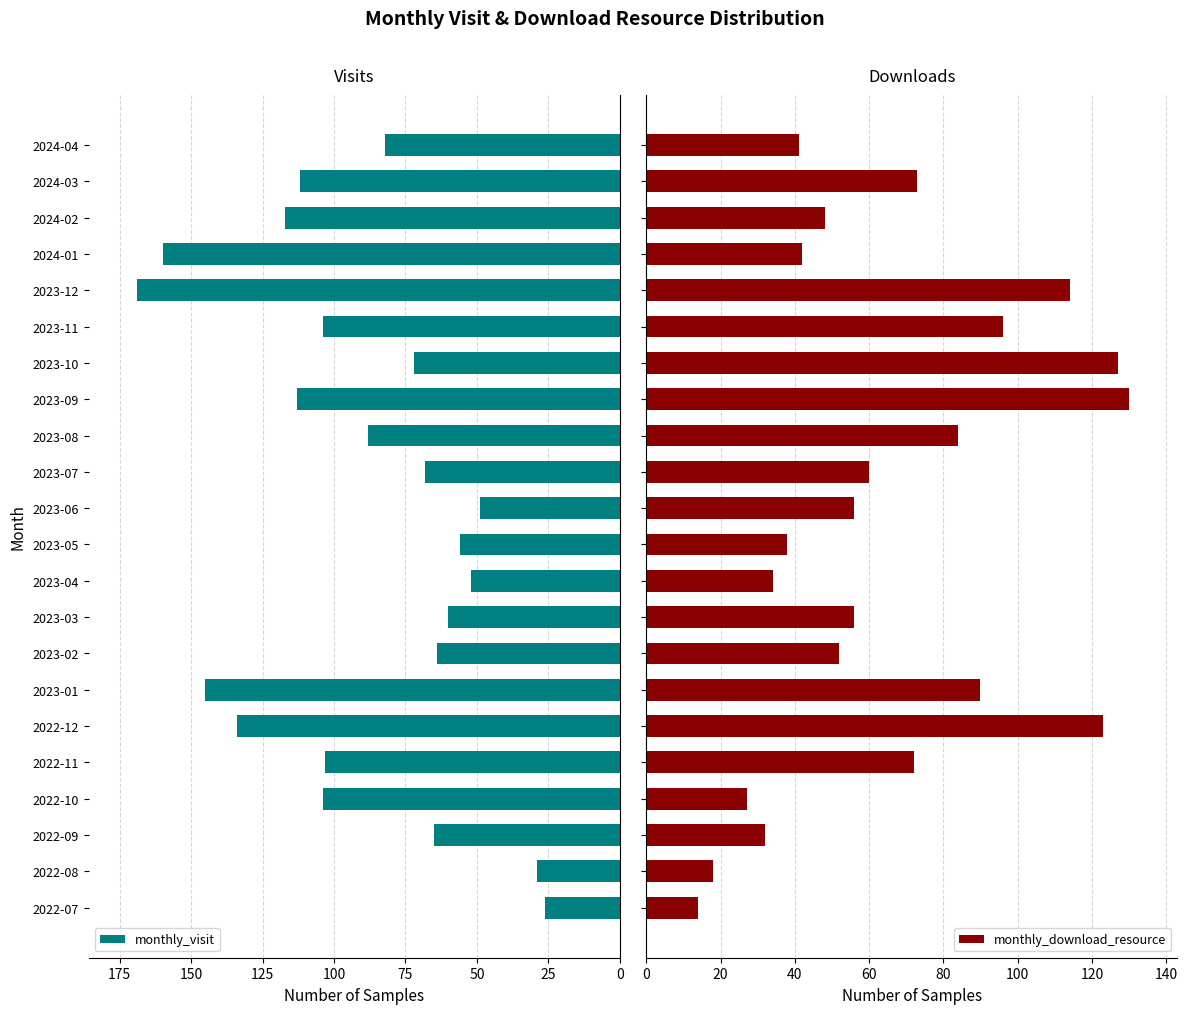

What is the minimum value for monthly_visit?

26